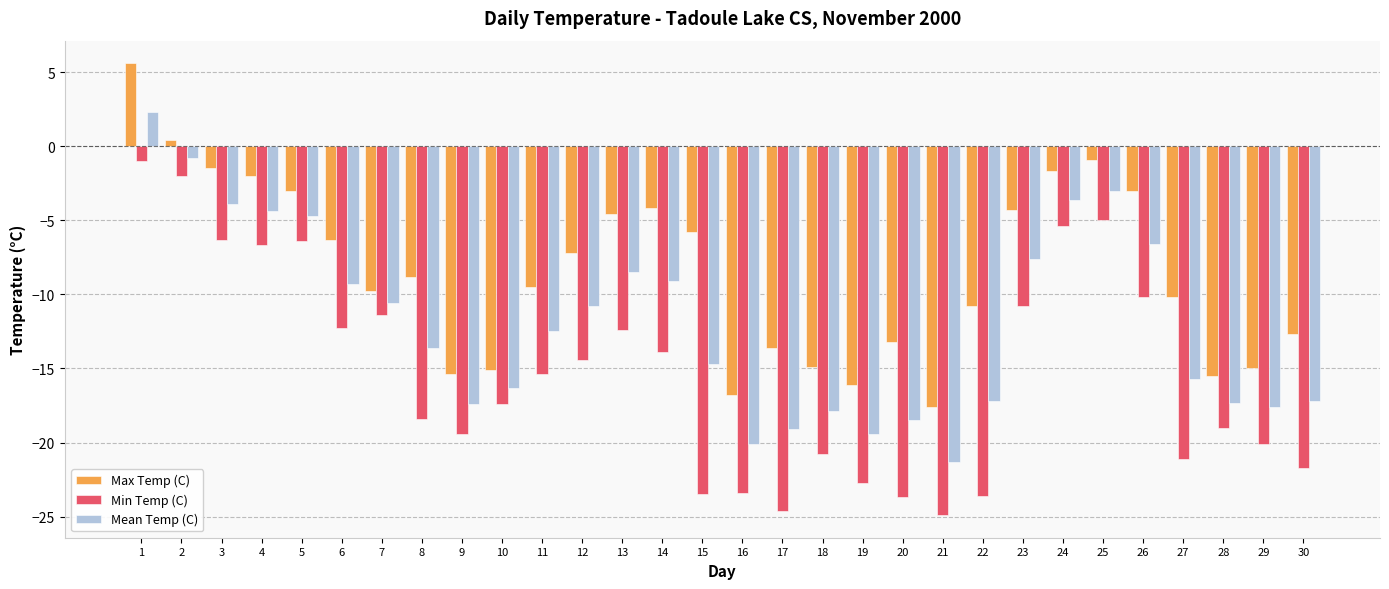

Are the bars grouped side by side (vs. stacked)?

Yes